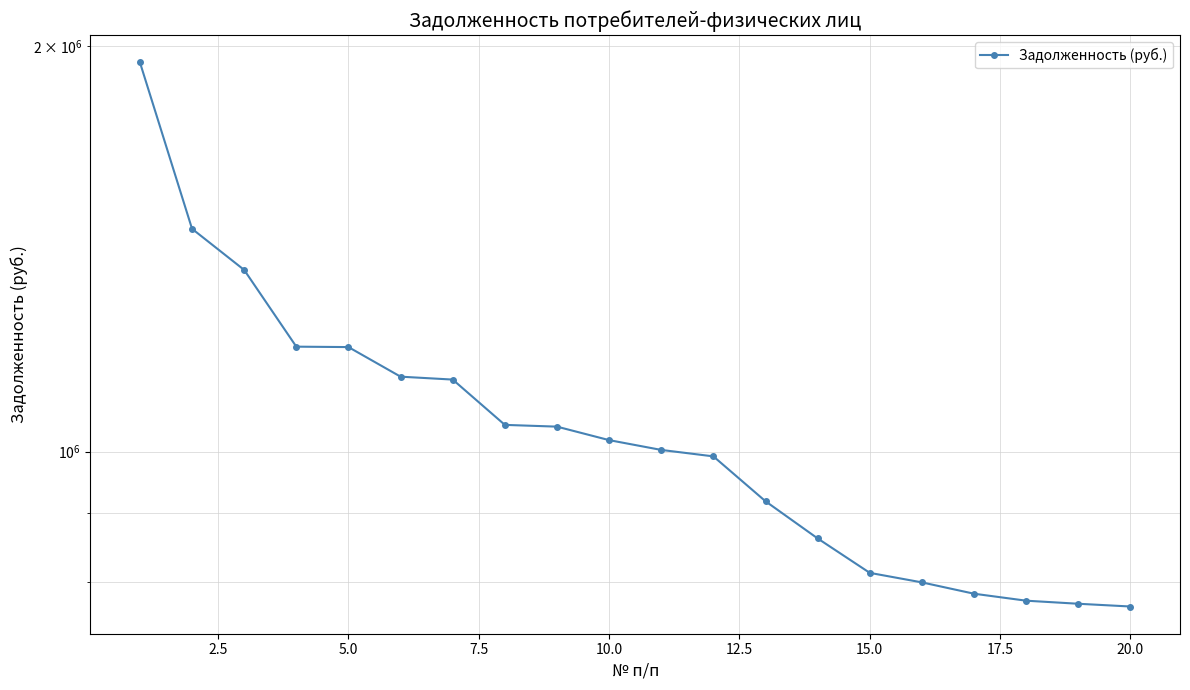

What is the value of the 3rd point from the left?

1364304.4